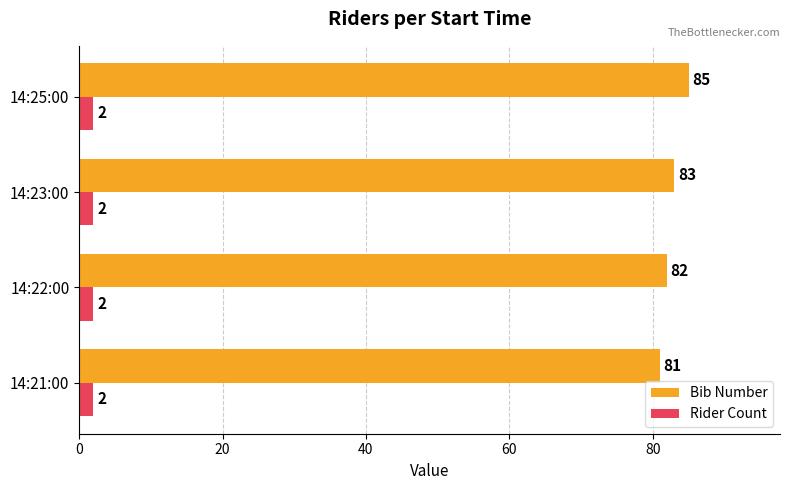

What is the sum of all Rider Count values?

8